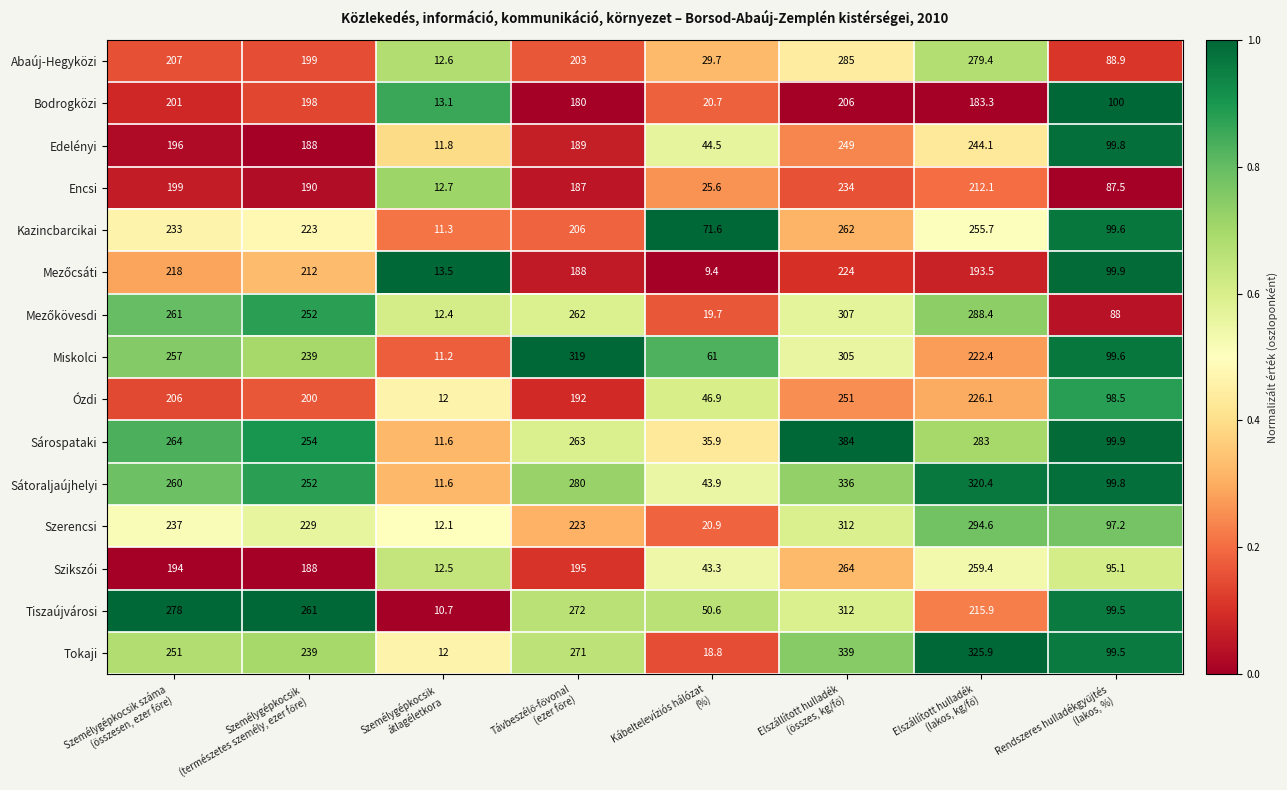

What is the average value of the Sárospataki series?

199.4